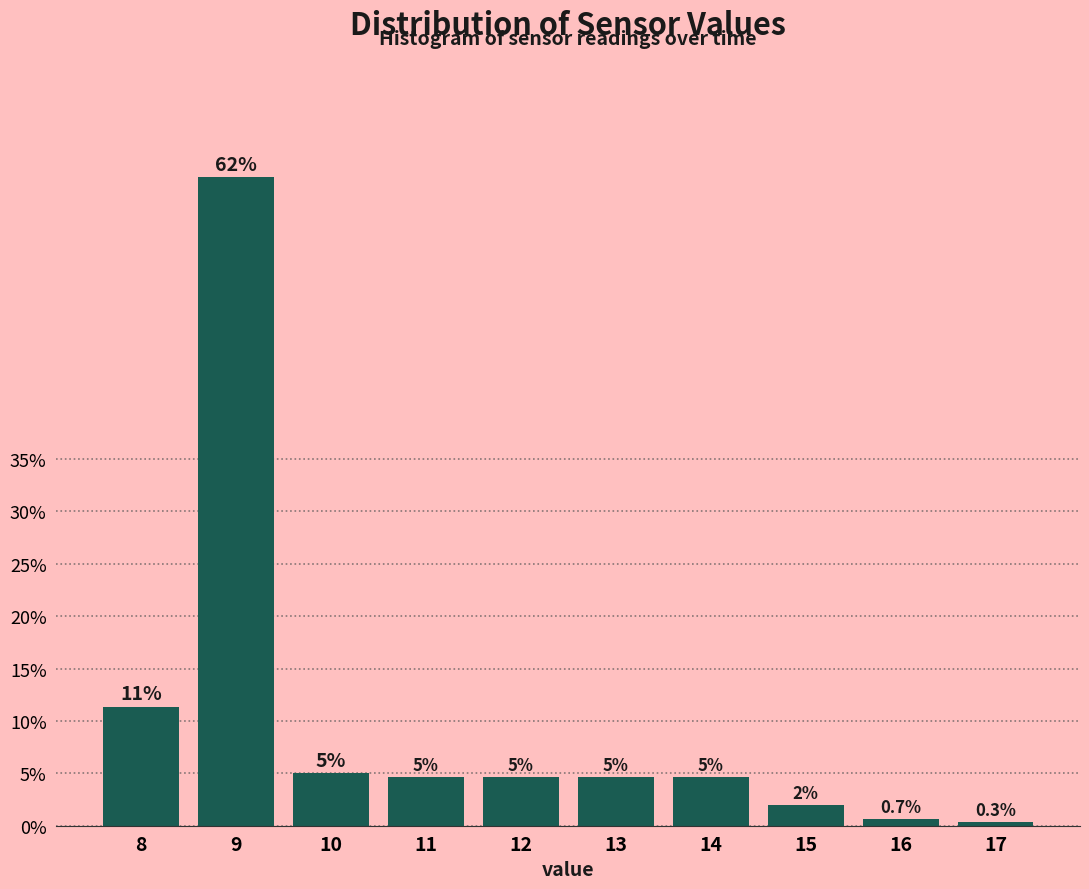

Reading right to left, transcribe all the data shown in this chart.

17=0.3	16=0.7	15=2.0	14=4.7	13=4.7	12=4.7	11=4.7	10=5.0	9=61.9	8=11.4